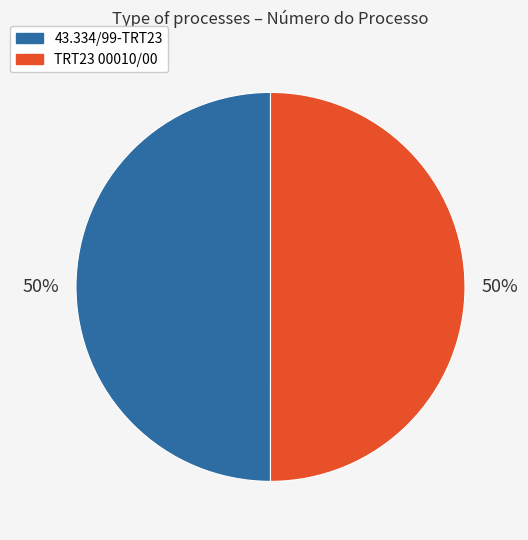

To the nearest percent, what portion does TRT23 00010/00 represent?

50%